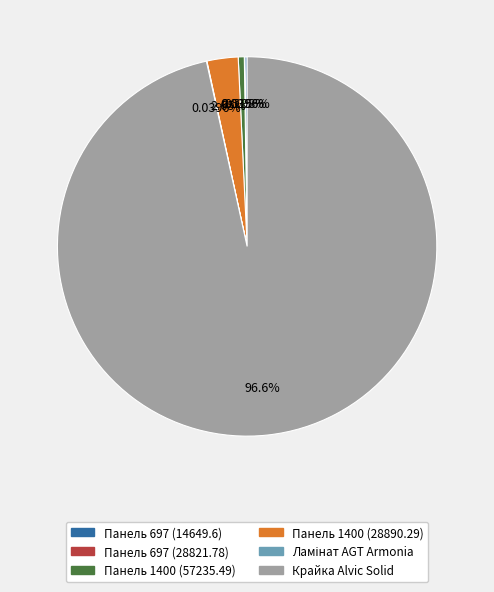

What is the largest slice in the pie chart?

Крайка Alvic Solid